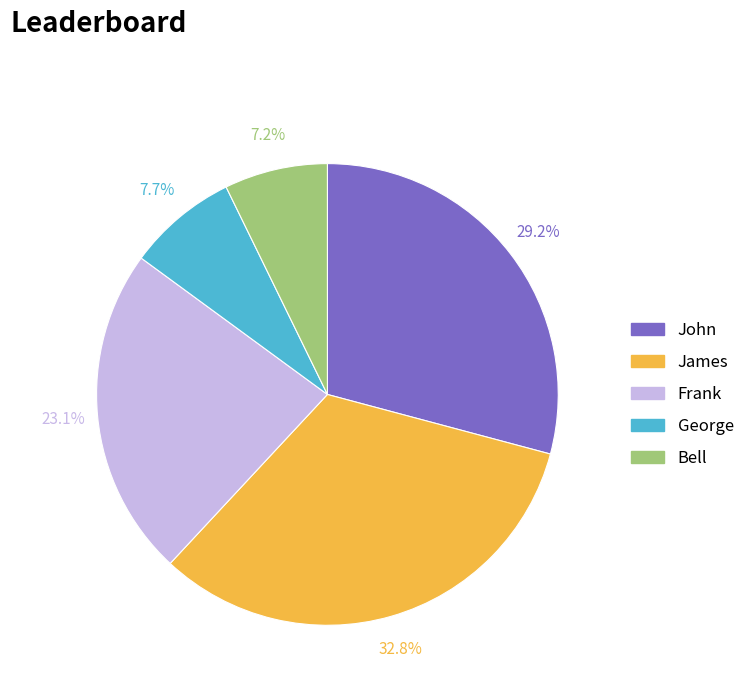

Is there a majority slice in this chart?

No